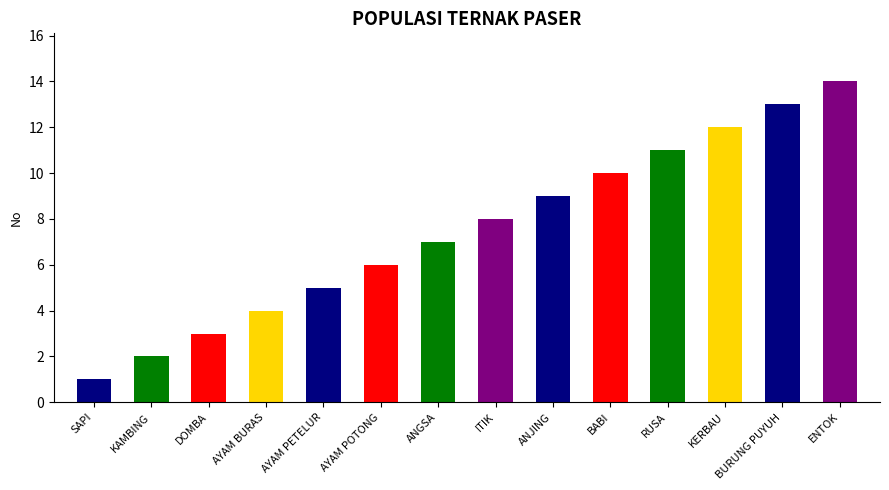

The chart shows a value of 3 at AYAM BURAS. True or false?

False